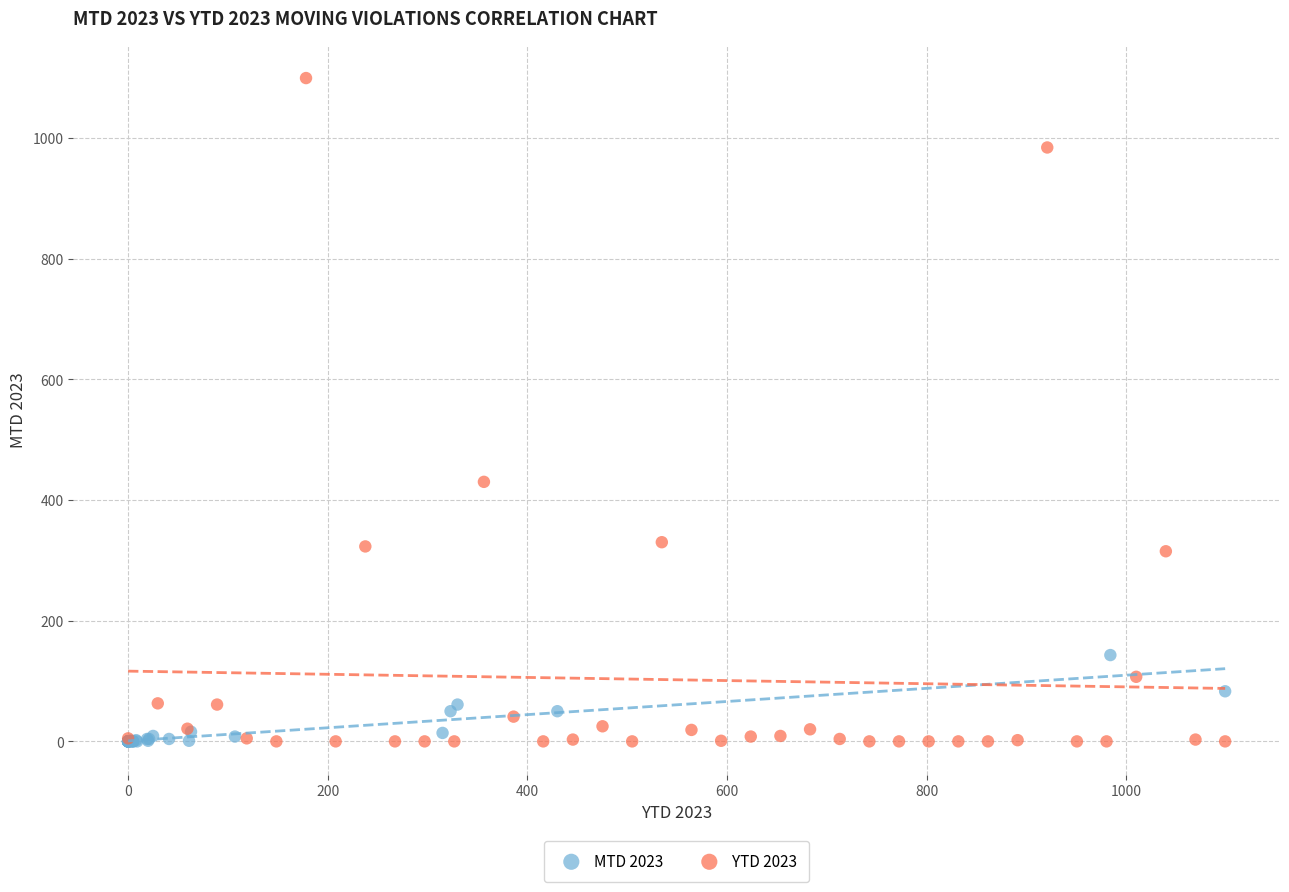

Which series has the widest spread of Y values?

YTD 2023